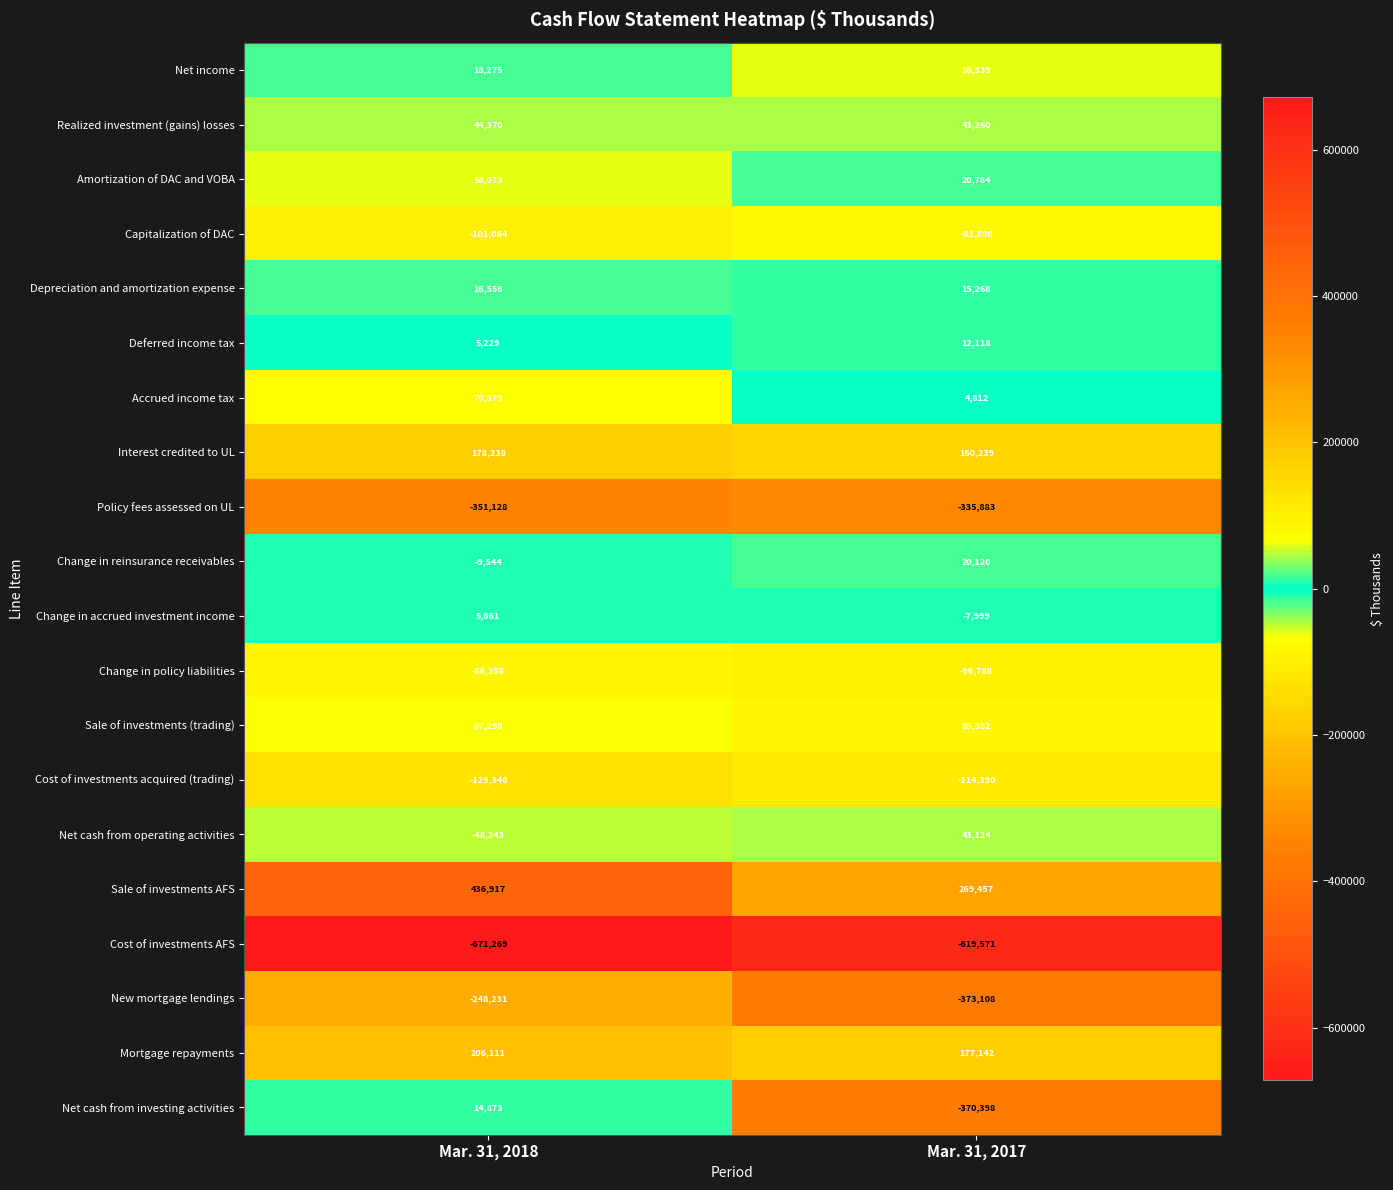

True or false: Change in reinsurance receivables has a value of 20120 at Mar. 31, 2017.

True